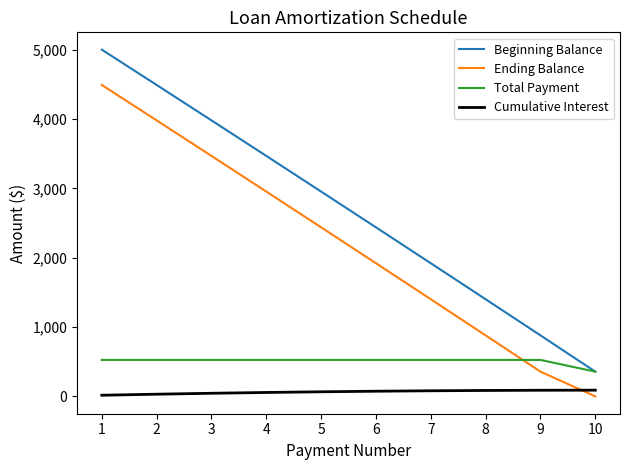

What is the maximum value shown in the chart?

5000.0